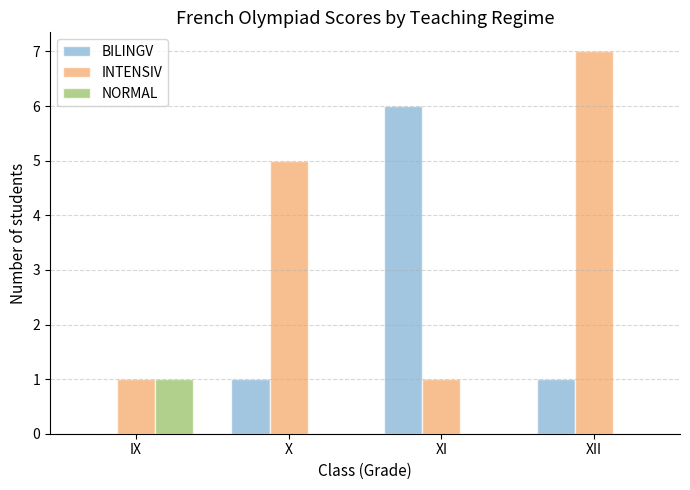

True or false: BILINGV has a value of 6 at XI.

True